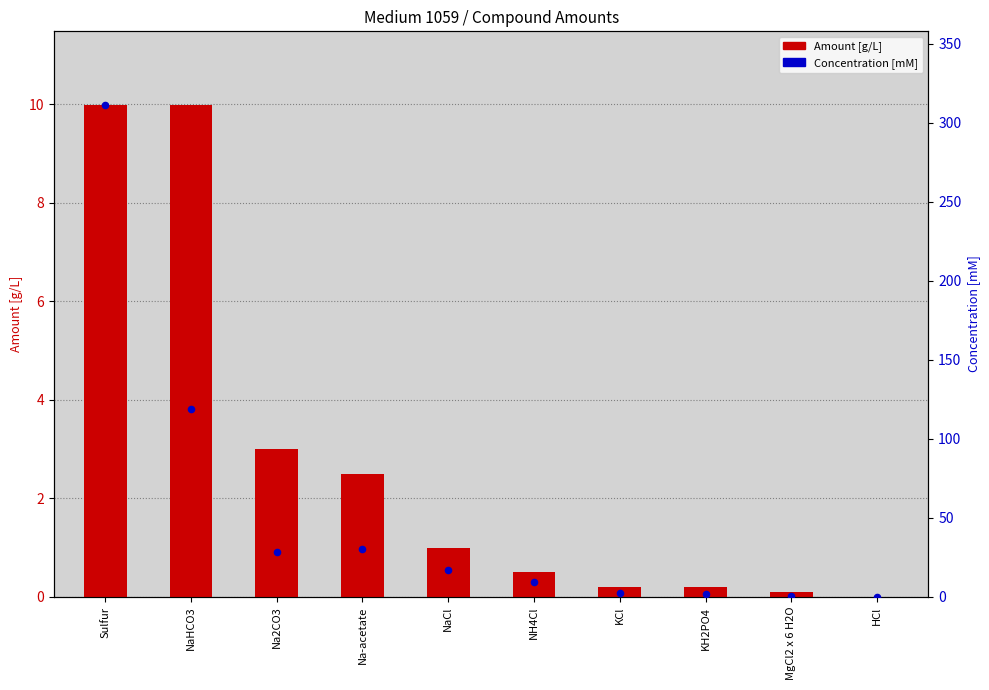

Is the value of Concentration [mM] at Na2CO3 greater than the value of Amount [g/L] at Sulfur?

Yes